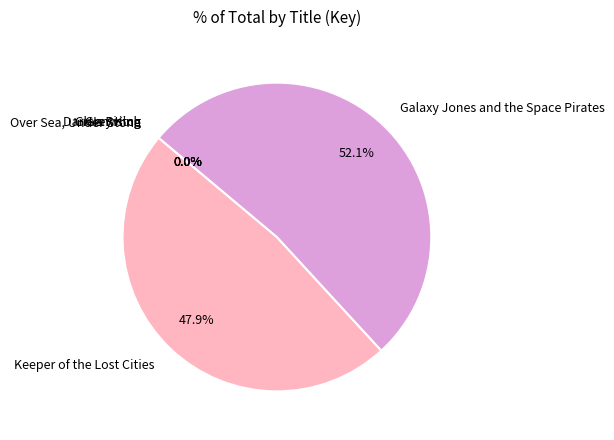

Which has a higher value, Galaxy Jones and the Space Pirates or Keeper of the Lost Cities?

Galaxy Jones and the Space Pirates